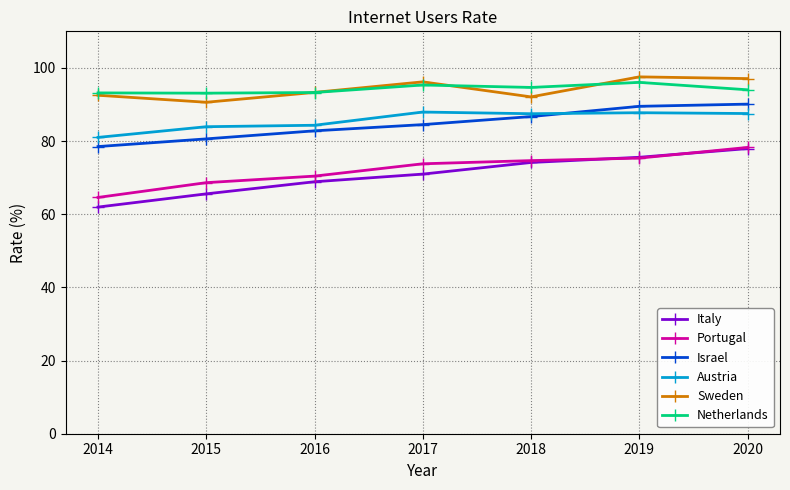

The value of Austria at 2018 is 87.5. True or false?

True